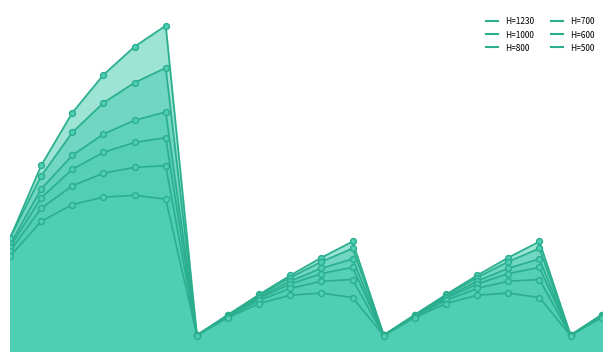

Is the value of H=1230 at 0 greater than the value of H=500 at 13?

Yes